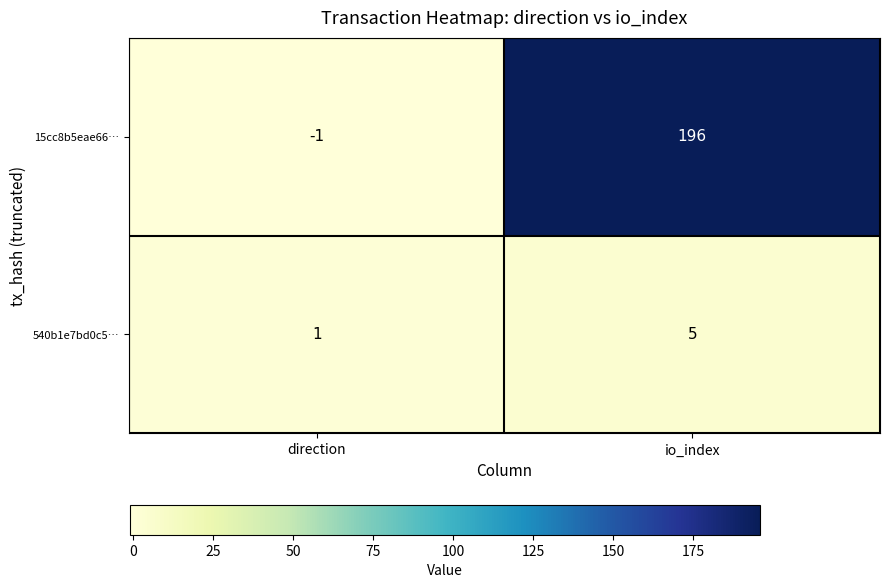

What is the sum of all 15cc8b5eae66… values?

195